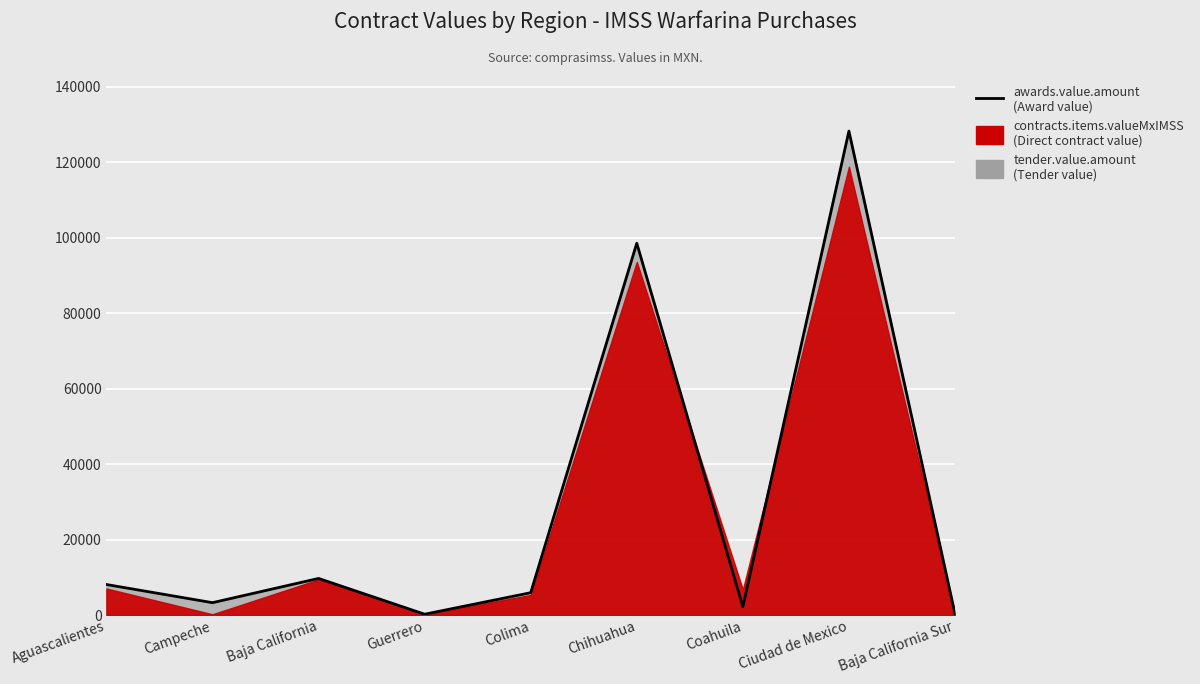

Where is the first local minimum?

Campeche